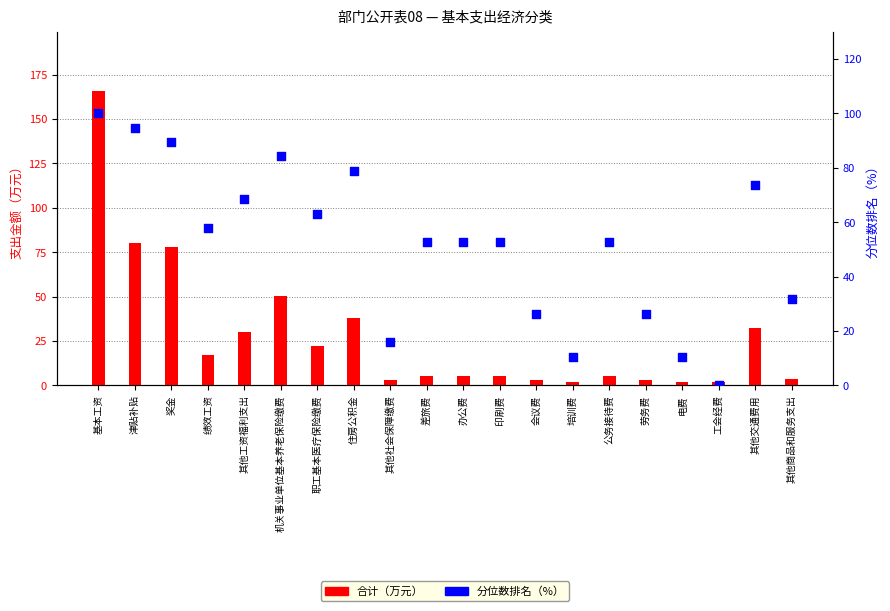

Which series contains the highest Y value?

合计（万元）